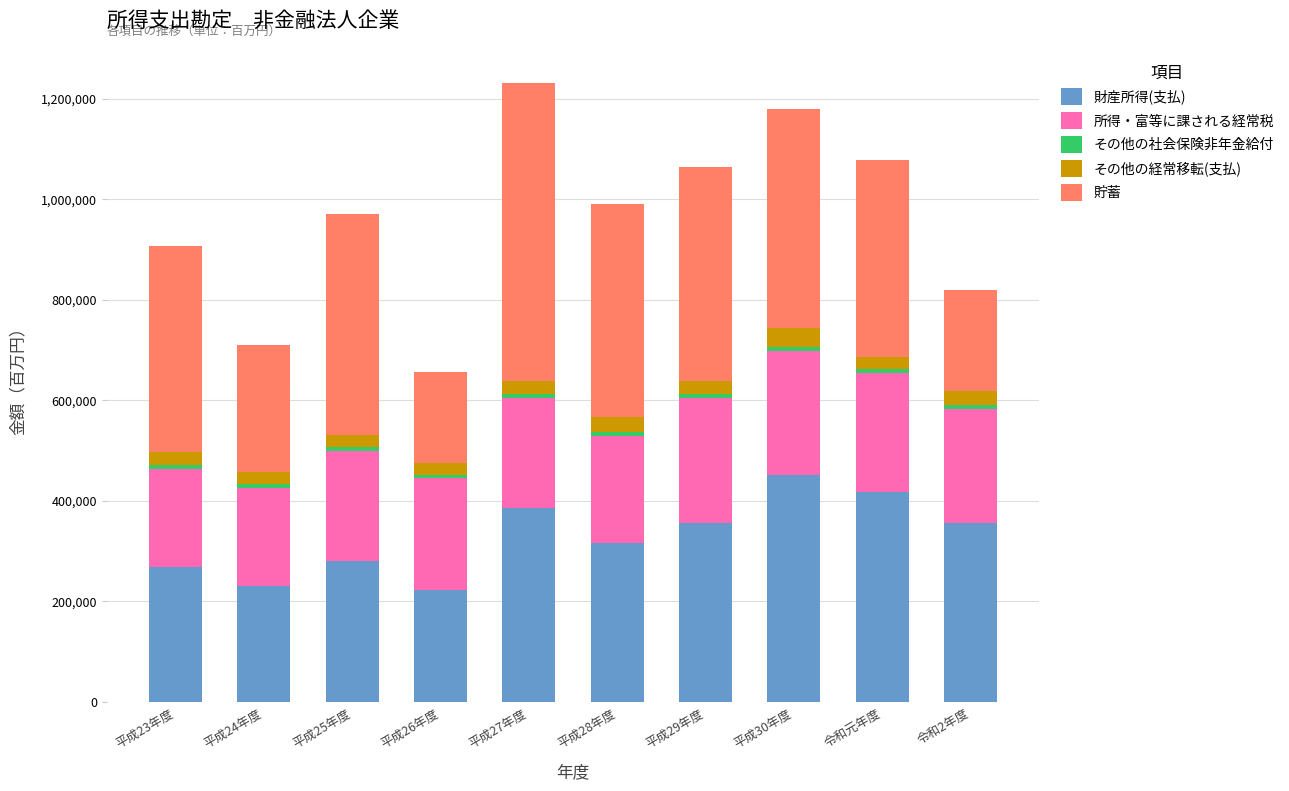

What is the highest value of the 財産所得(支払) series?

450726